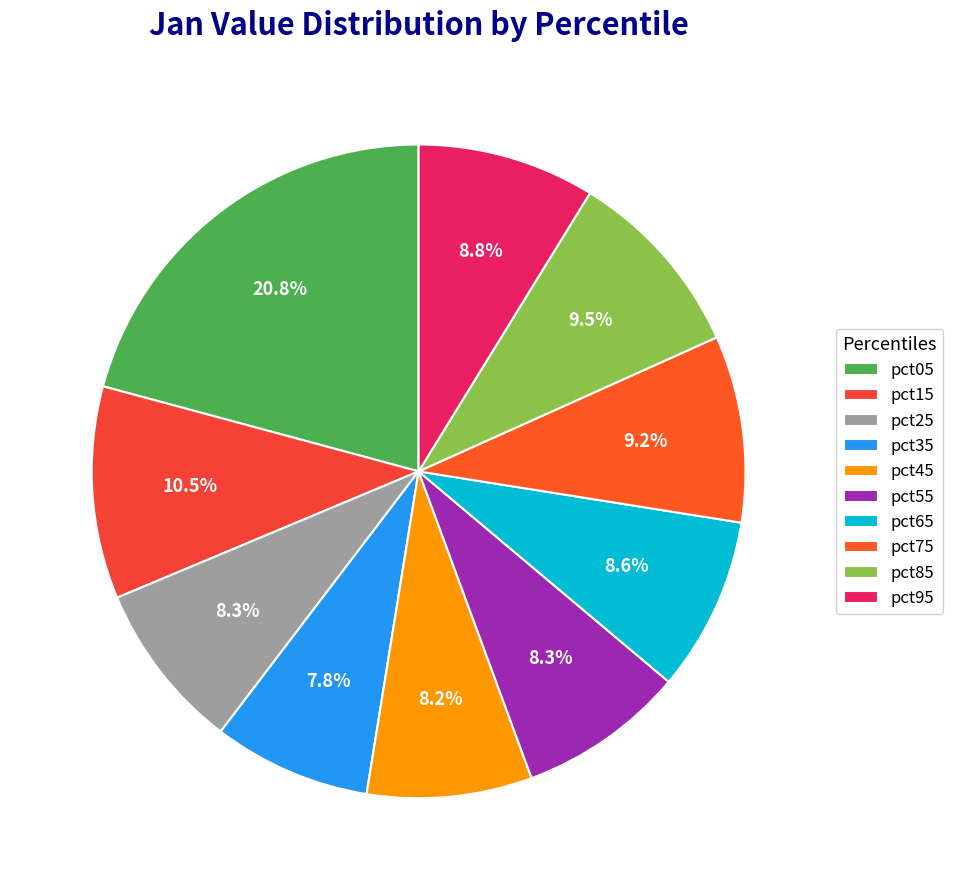

To the nearest percent, what is the average slice percentage?

10%